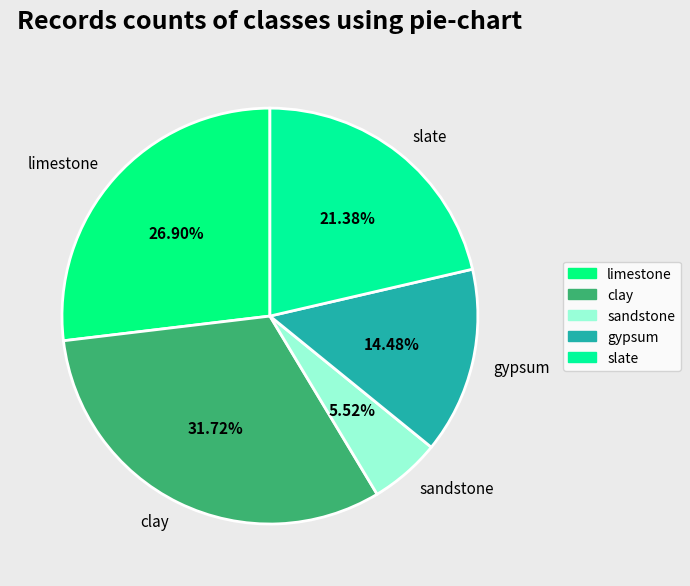

To the nearest percent, what percentage of the pie is slate?

21%